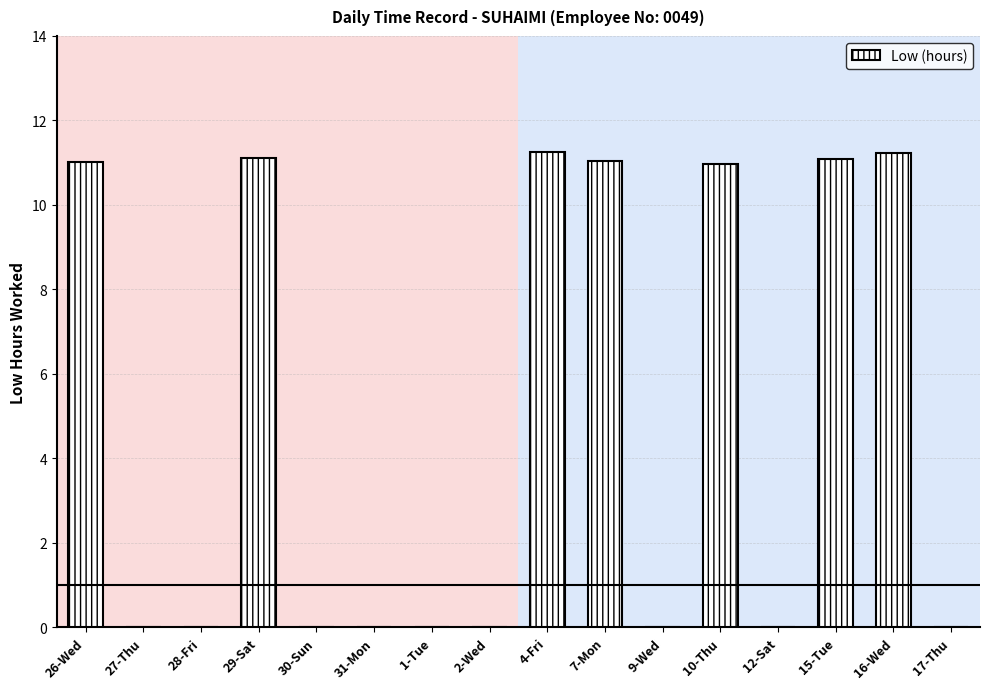

How many data points does each series have?

16